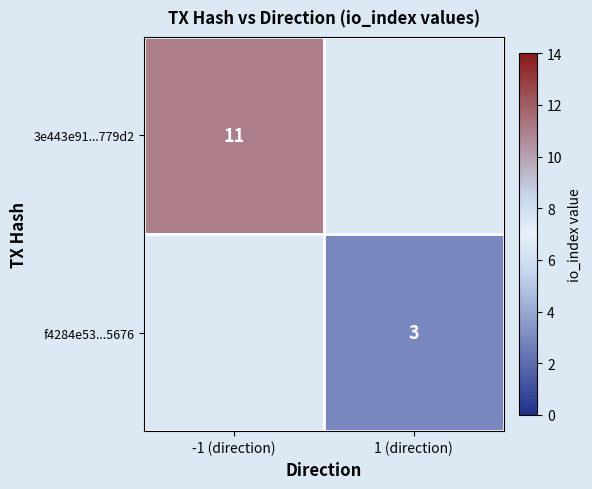

What is the maximum value shown in the chart?

11.0